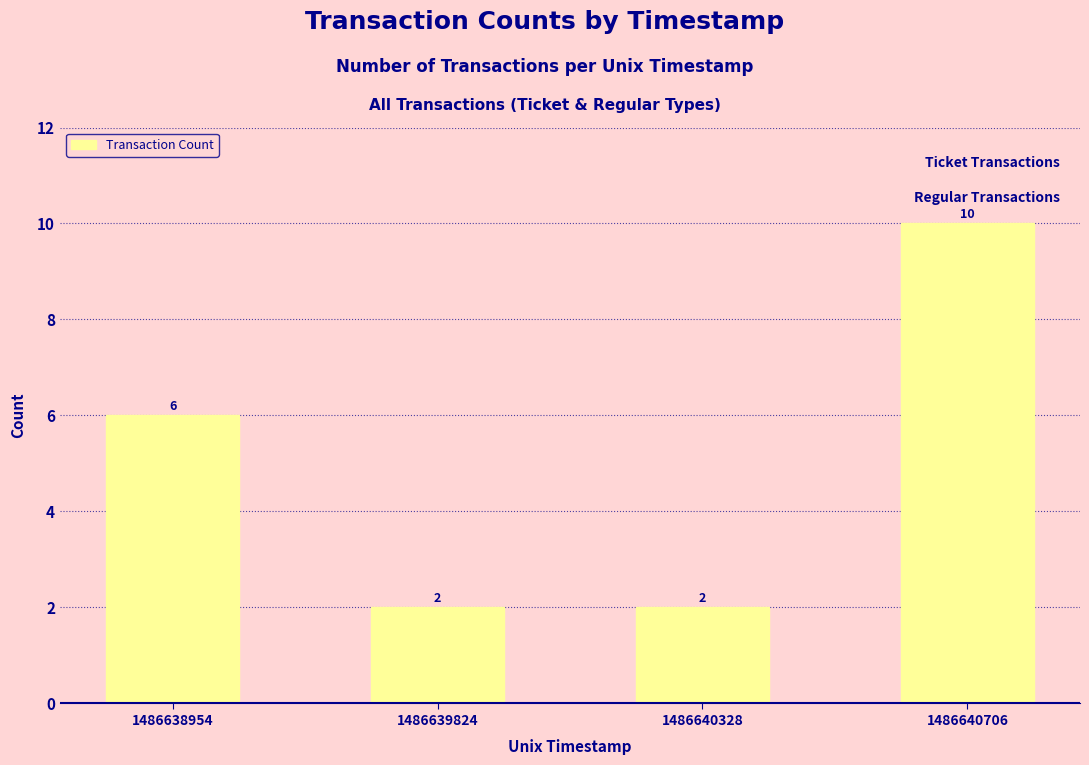

Reading right to left, list all the values displayed in this chart.

10	2	2	6